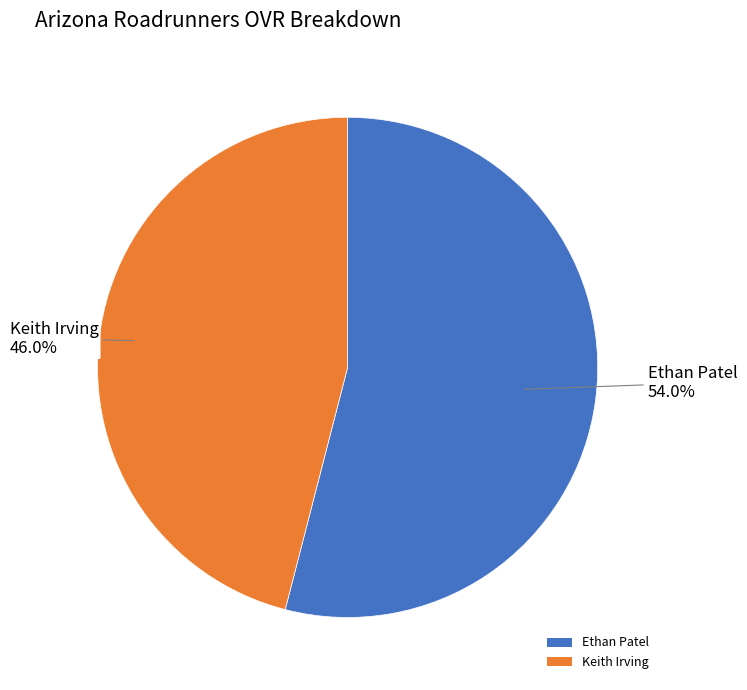

To the nearest percent, what portion does Ethan Patel represent?

54%